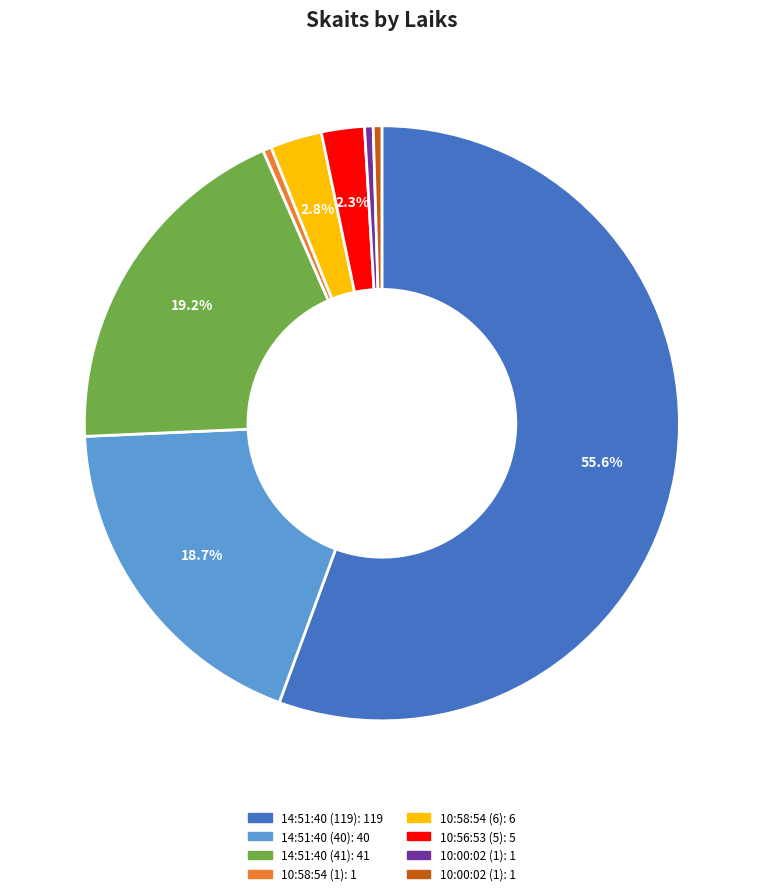

Does any single category account for the majority?

Yes